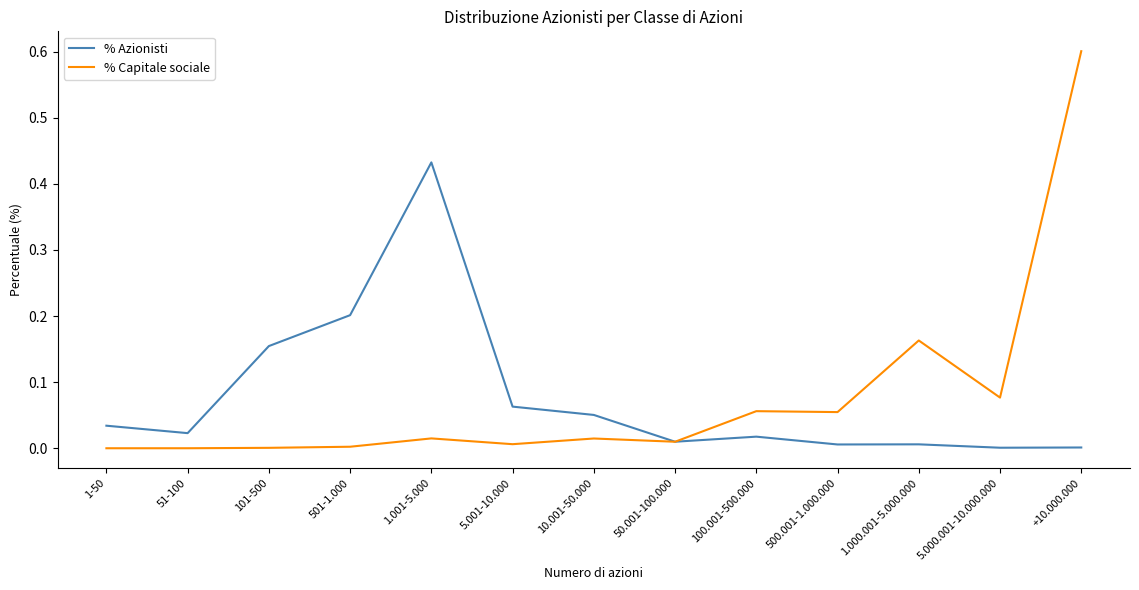

In % Azionisti, how many points are higher than both neighbors (excluding endpoints)?

3